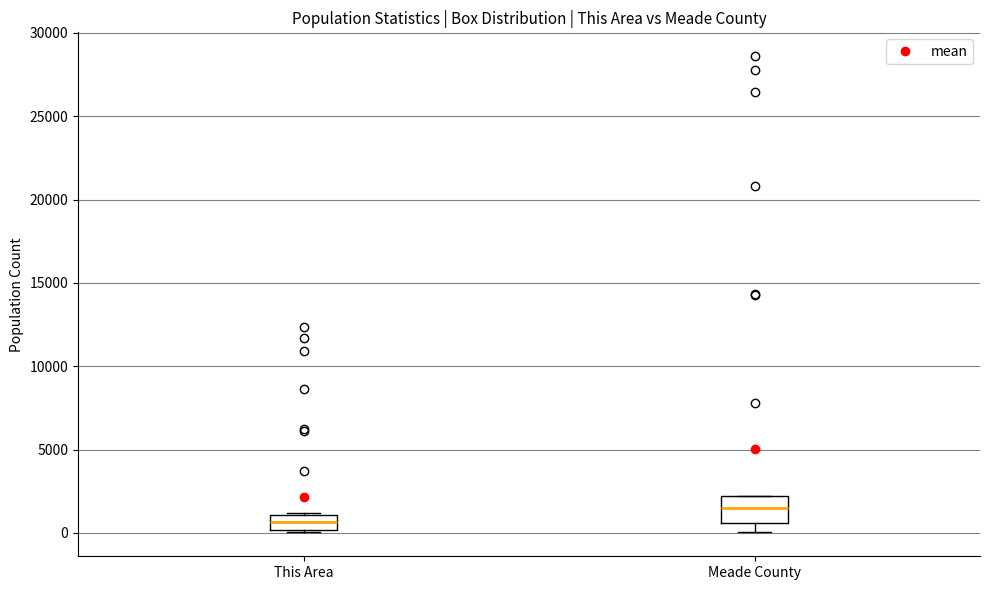

Where does the median line of the box for This Area sit on the y-axis? The values are not printed on the chart, so give them approximately, as read against the axis.

500